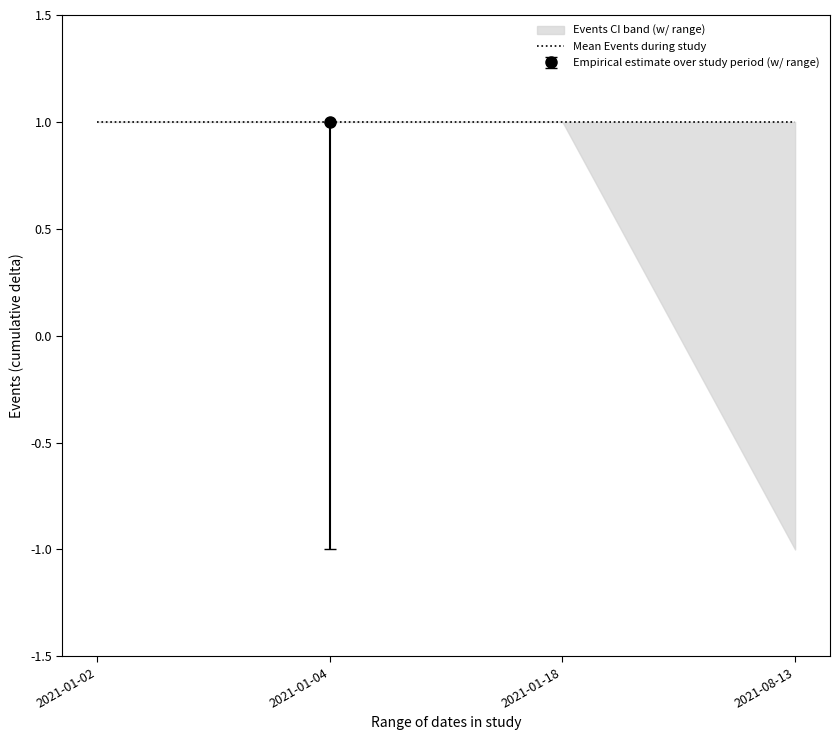

How many lines are shown in the chart?

2